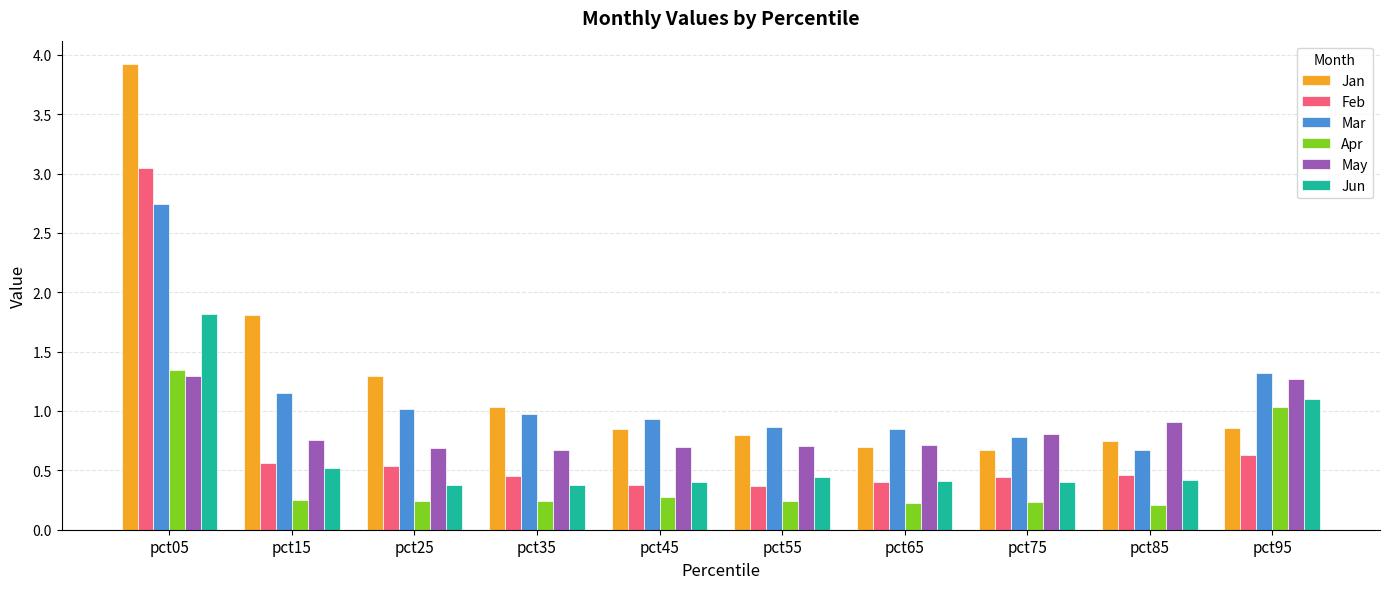

What is the greatest value displayed?

3.9